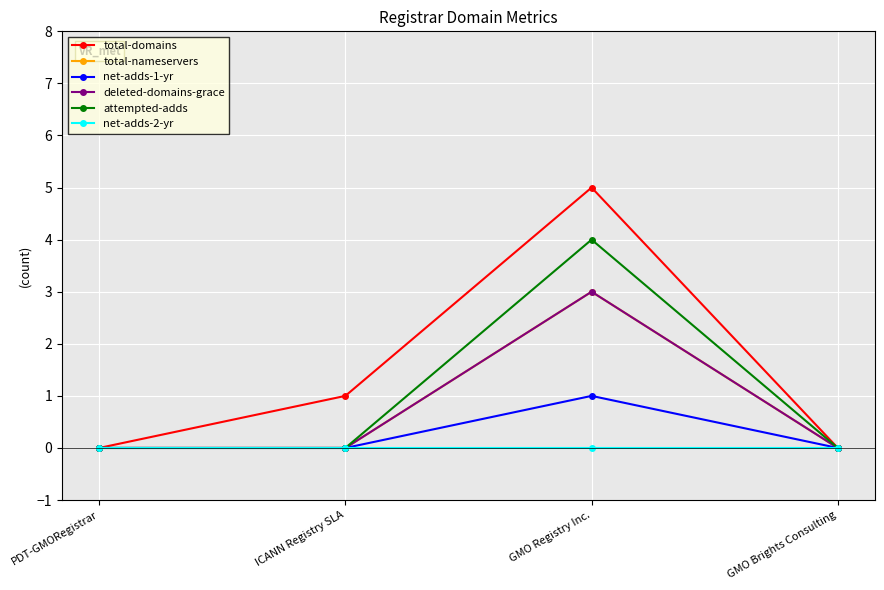

Does the chart have visible grid lines?

Yes